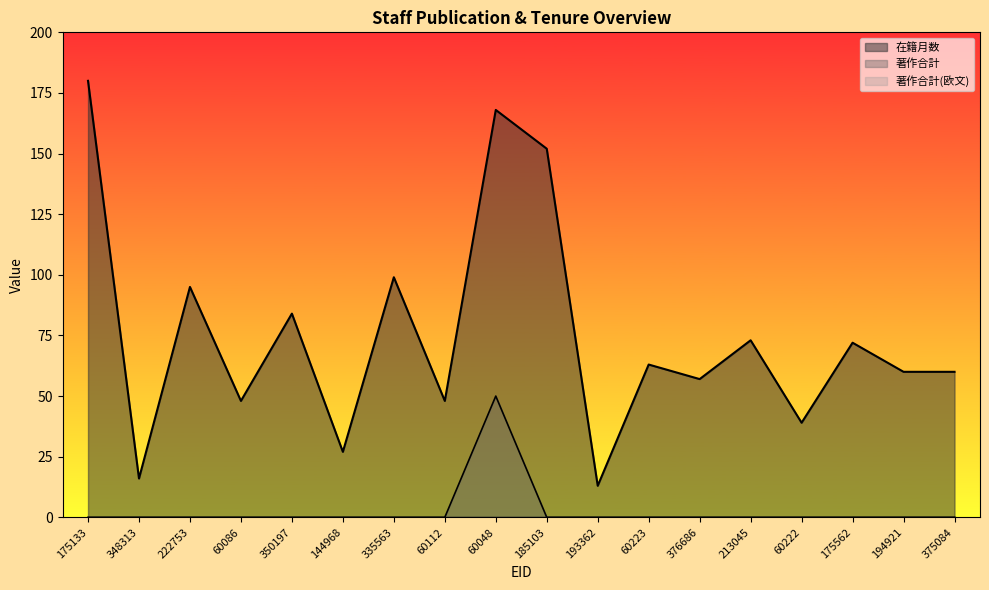

Rank the series by their average value, from highest to lowest.

在籍月数, 著作合計